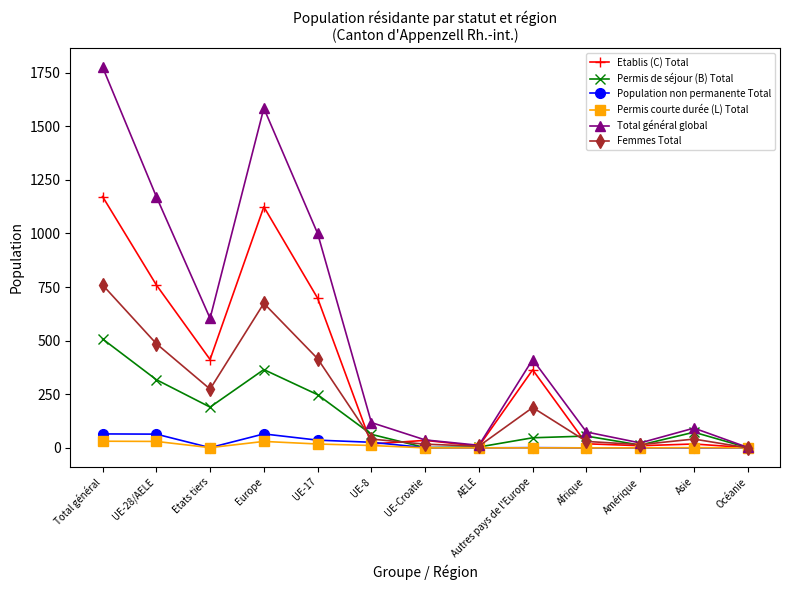

The value of Population non permanente Total at Total général is 65. True or false?

True